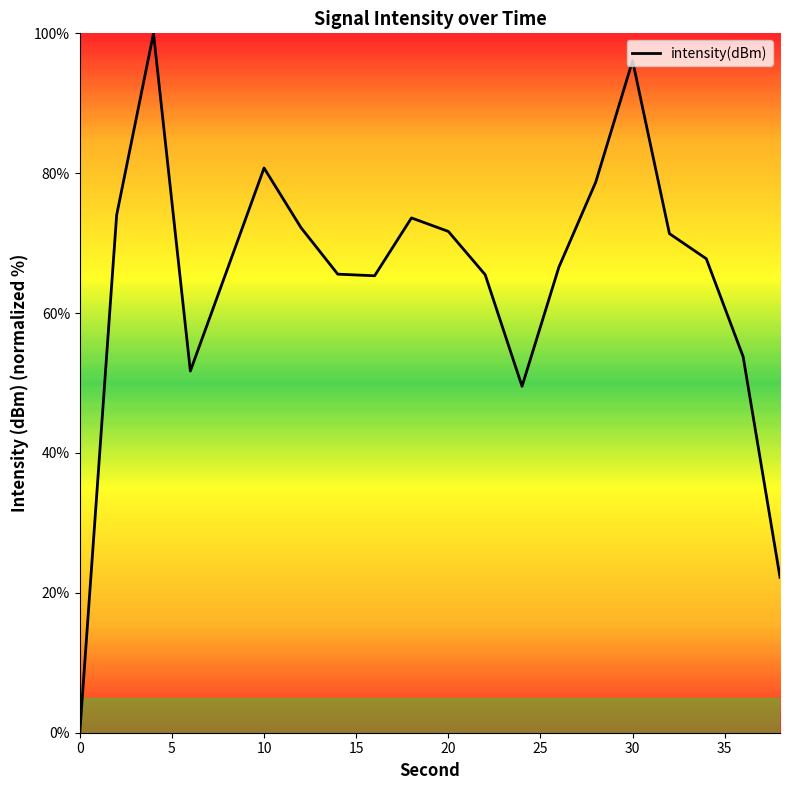

What is the greatest value displayed?

100.0